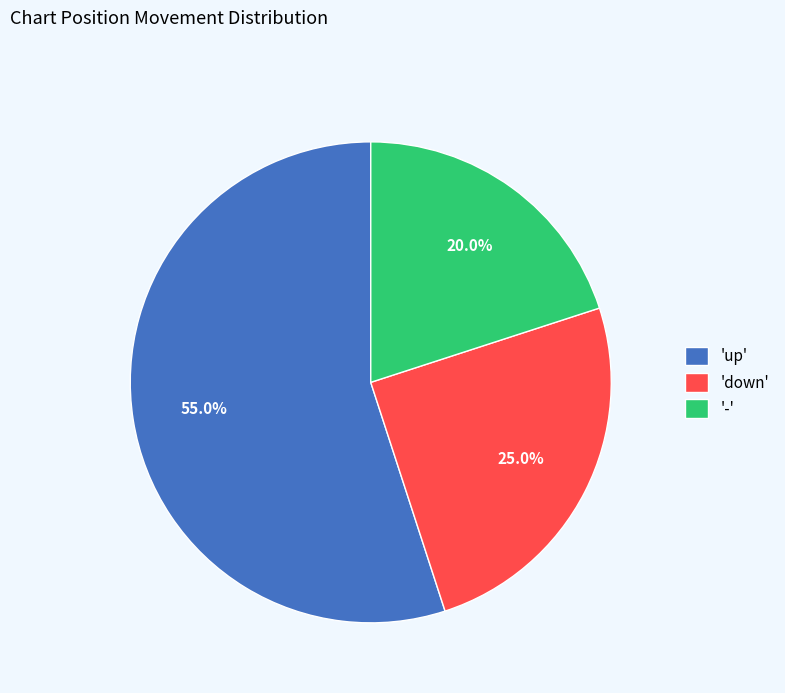

What is the ratio of the value at '-' to the value at 'down'?

0.8